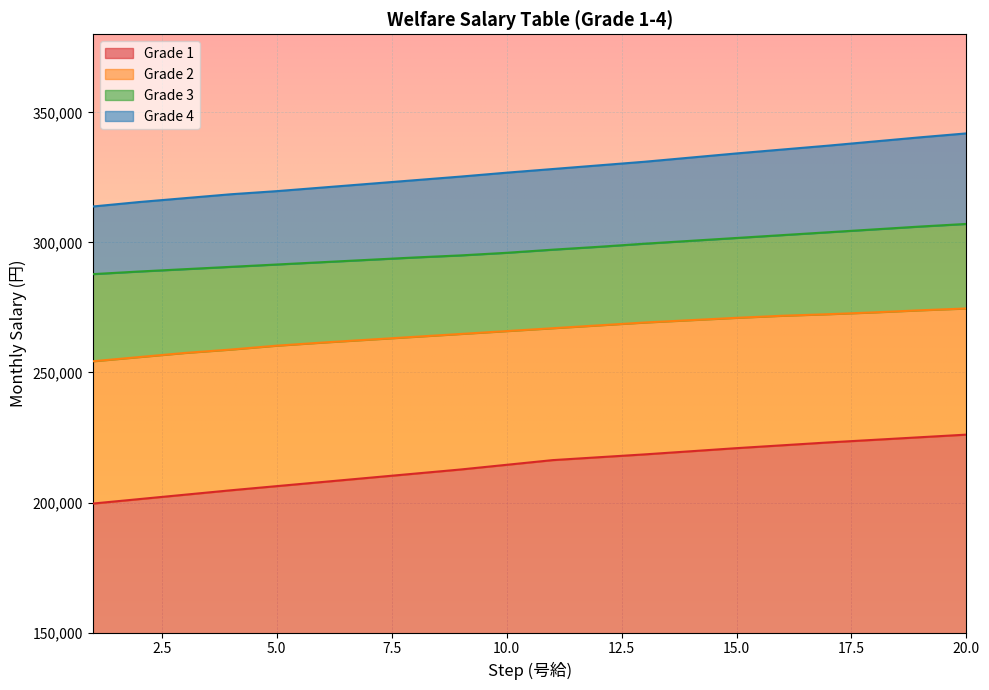

Which category has the highest value in the Grade 3 series?

20